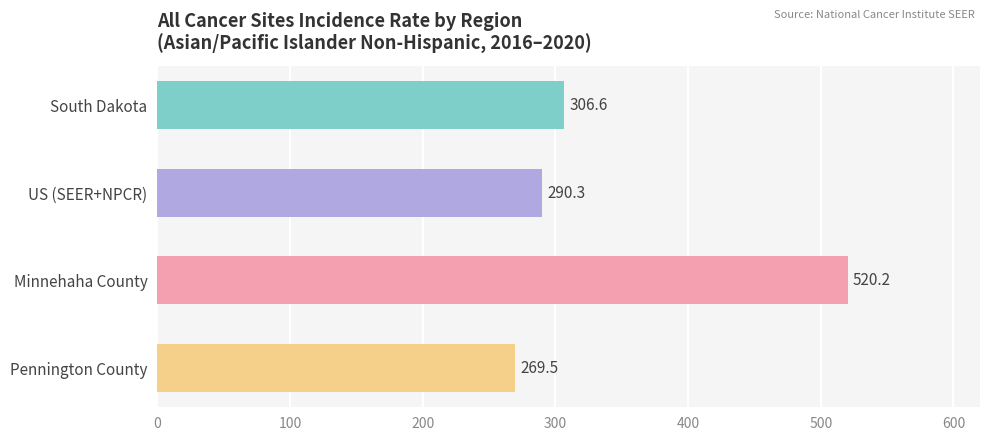

Reading top to bottom, extract all data points from this chart.

South Dakota=306.6	US (SEER+NPCR)=290.3	Minnehaha County=520.2	Pennington County=269.5